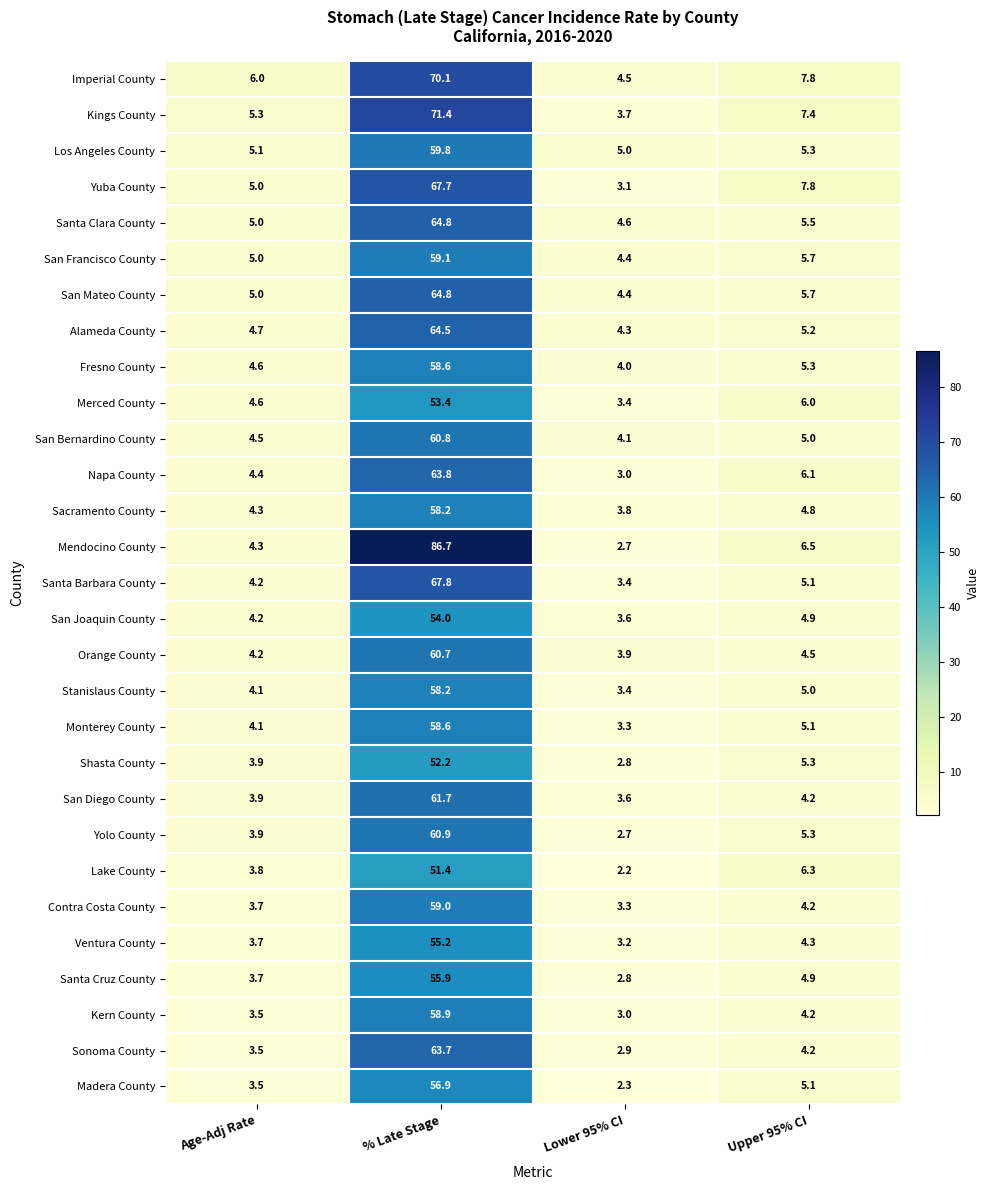

Where is Kings County nearest to the value 37?

Upper 95% CI